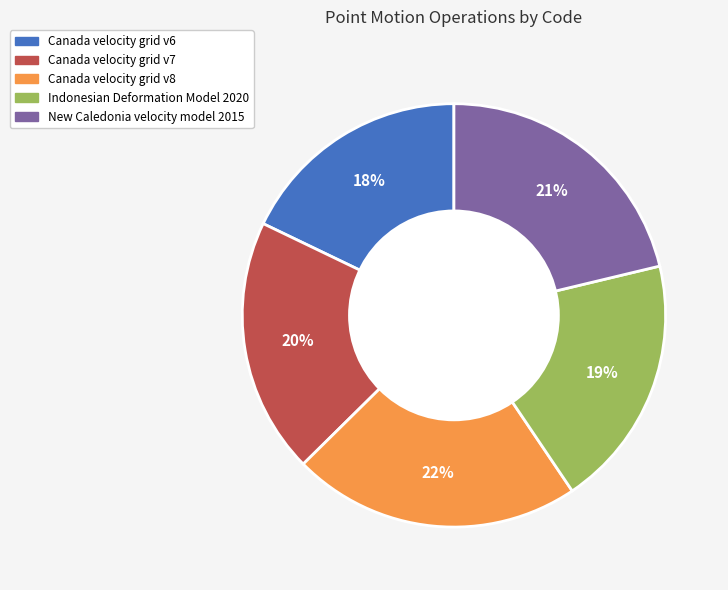

To the nearest percent, what is the difference between the largest and smallest slice percentages?

4%